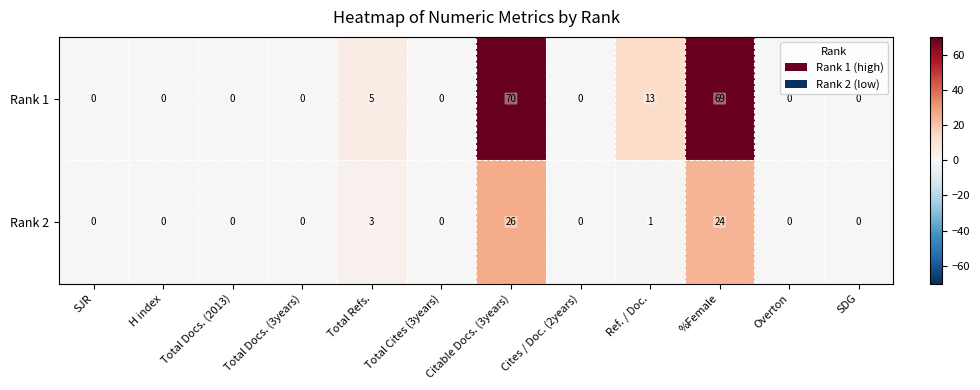

Which series changed the most between Total Refs. and SDG?

Rank 1